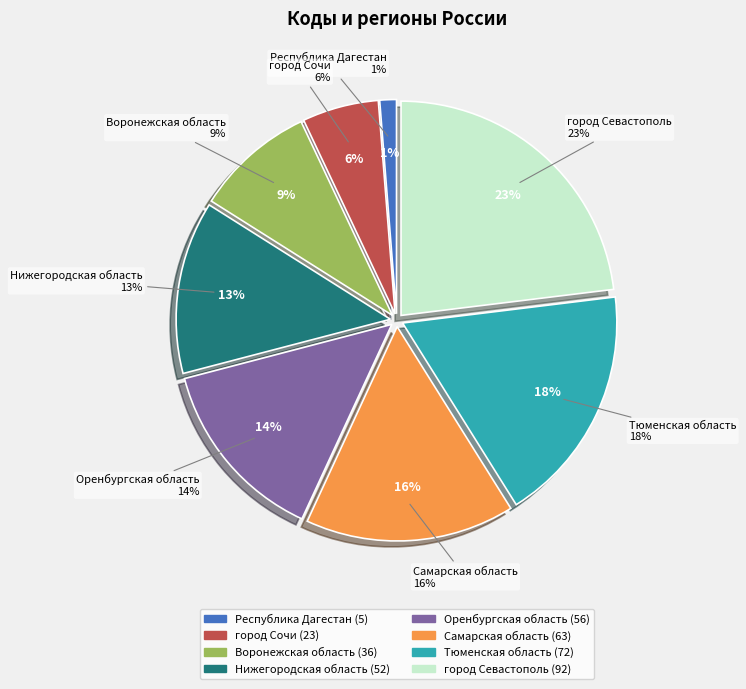

Rank the categories by value from lowest to highest.

Республика Дагестан, город Сочи, Воронежская область, Нижегородская область, Оренбургская область, Самарская область, Тюменская область, город Севастополь